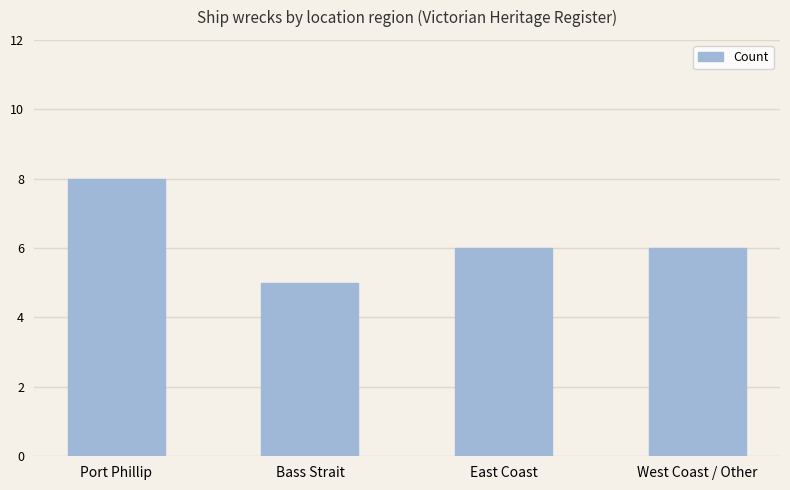

What is the approximate value at East Coast?

6